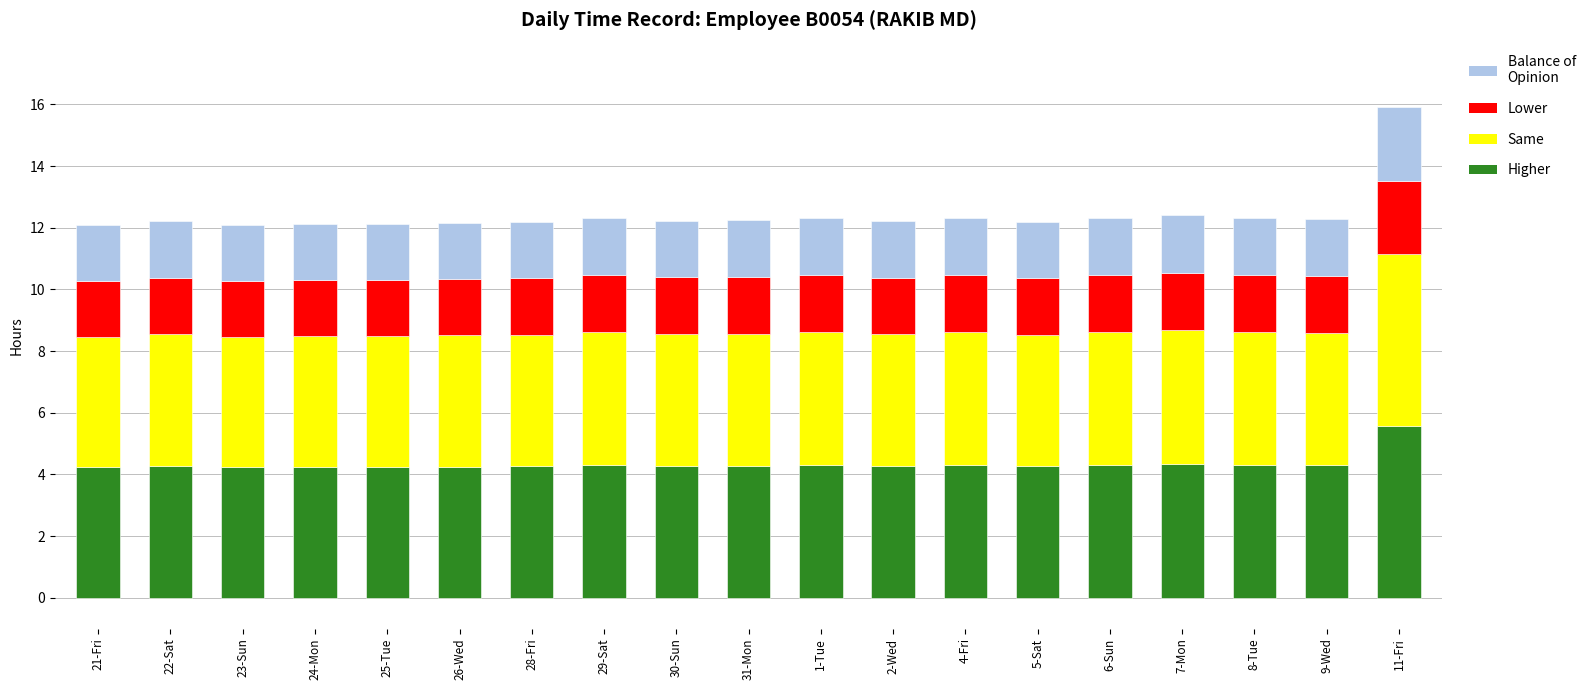

At which category is the sum across all series the highest?

11-Fri